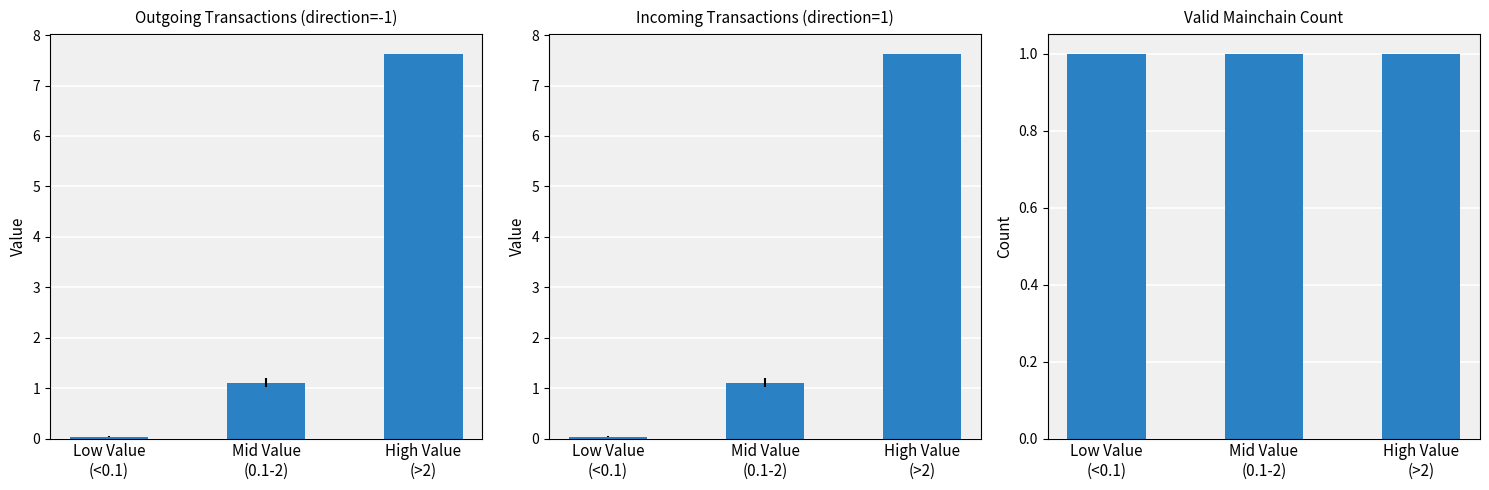

What is the greatest value displayed?

7.6